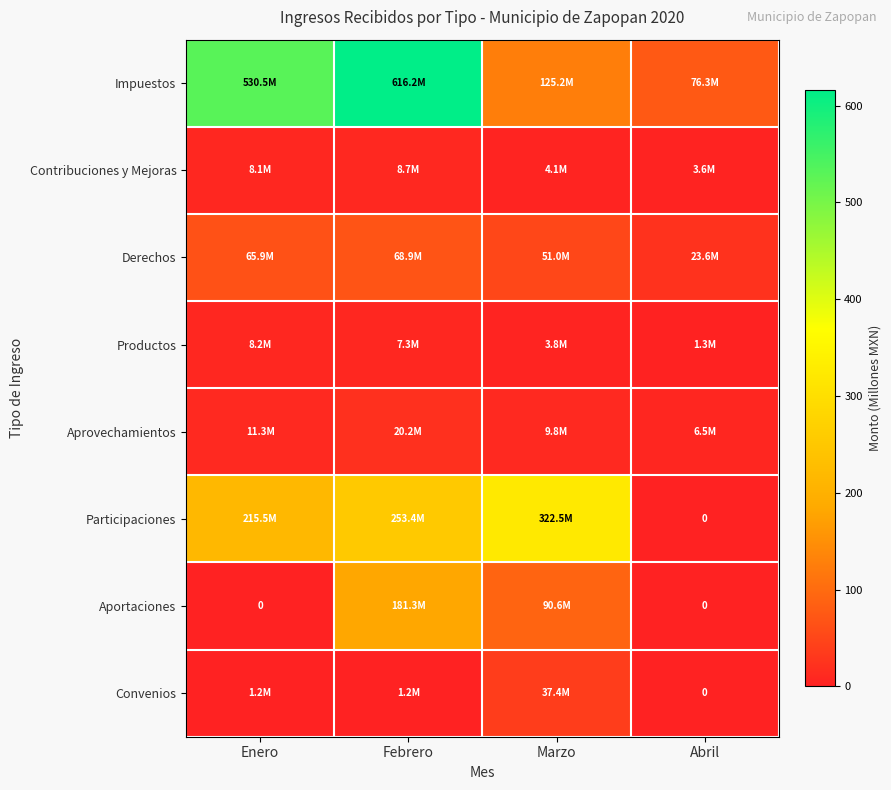

How many data points does each series have?

4